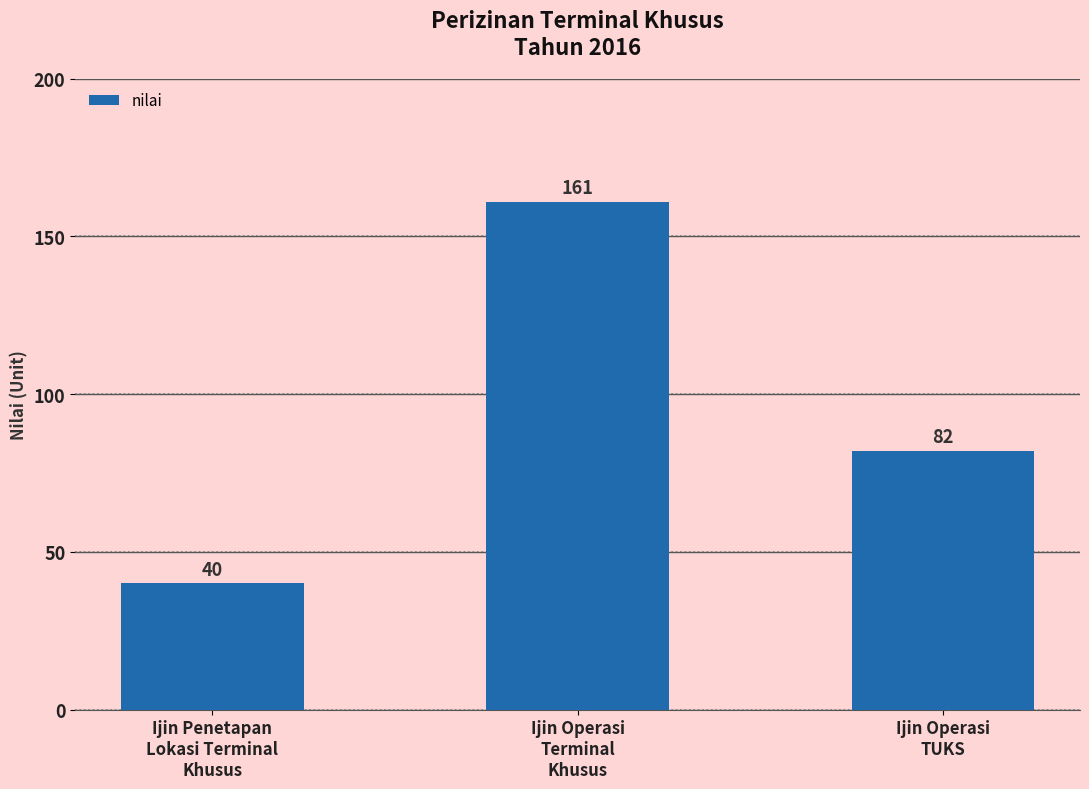

How many bars are there in total?

3